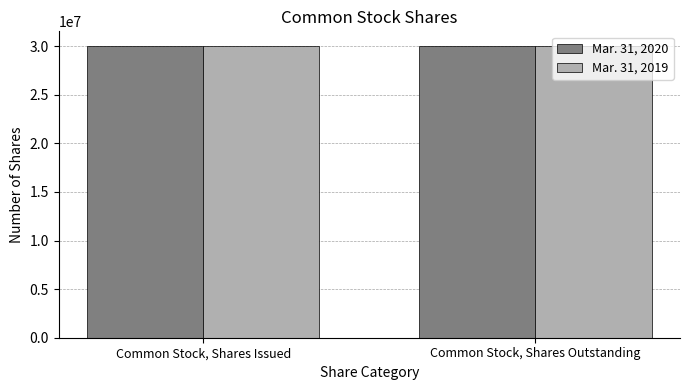

Does the chart contain stacked bars?

No